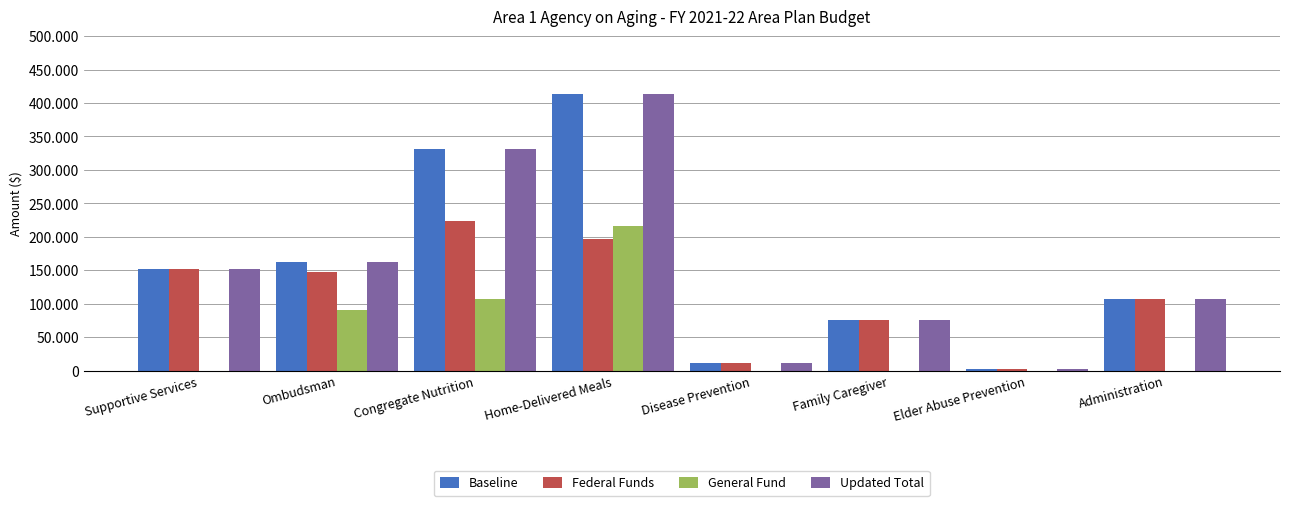

At which label does Federal Funds first exceed 147852?

Supportive Services